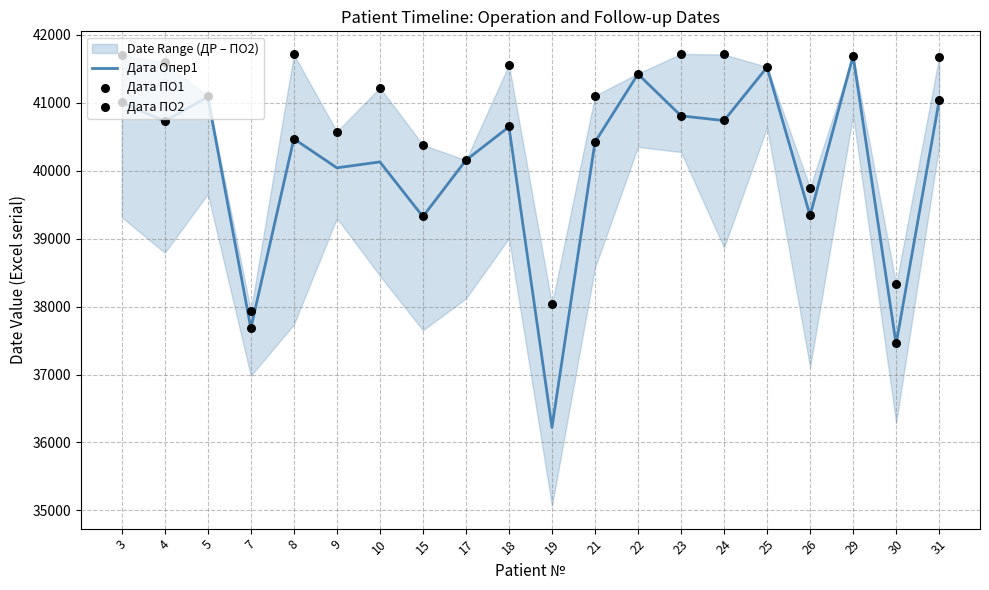

Is the value of Дата Опер1 at 31 greater than the value of Дата ПО1 at 8?

Yes